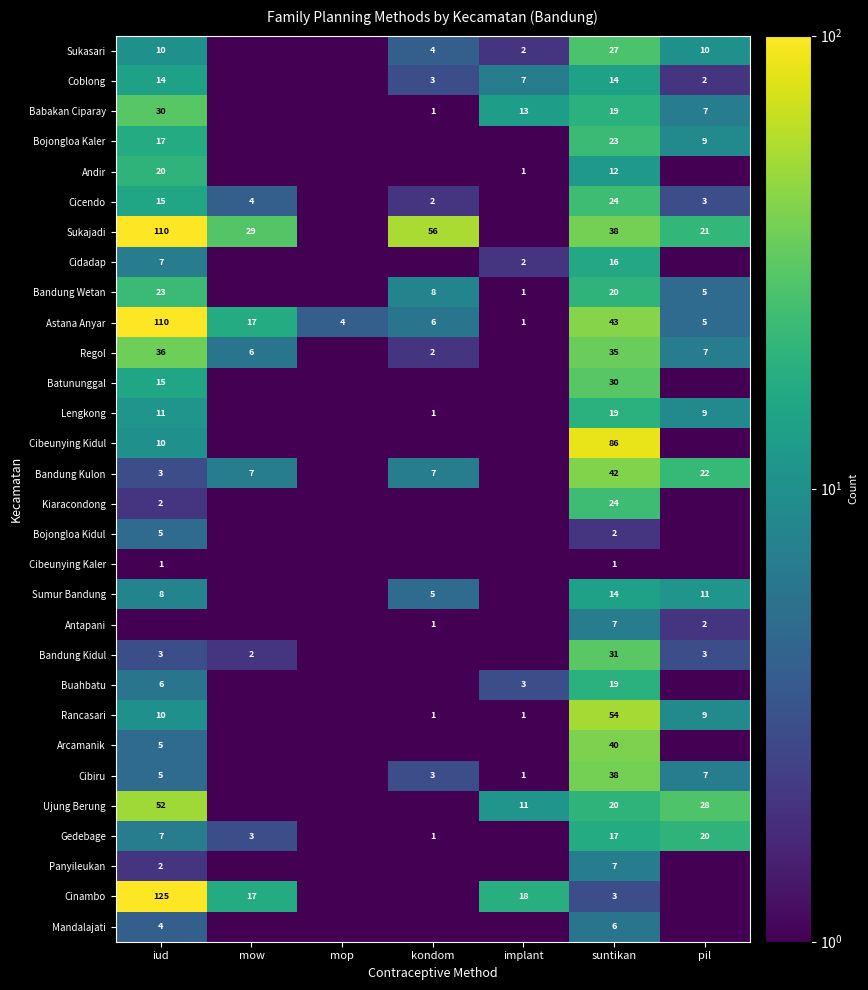

Is the value of Gedebage at mow greater than the value of Babakan Ciparay at suntikan?

No